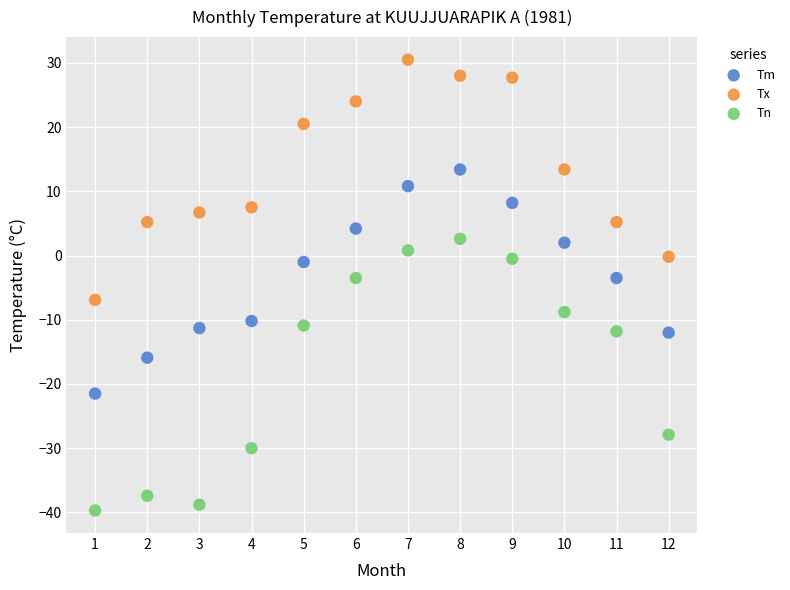

Which series contains the highest Y value?

Tx